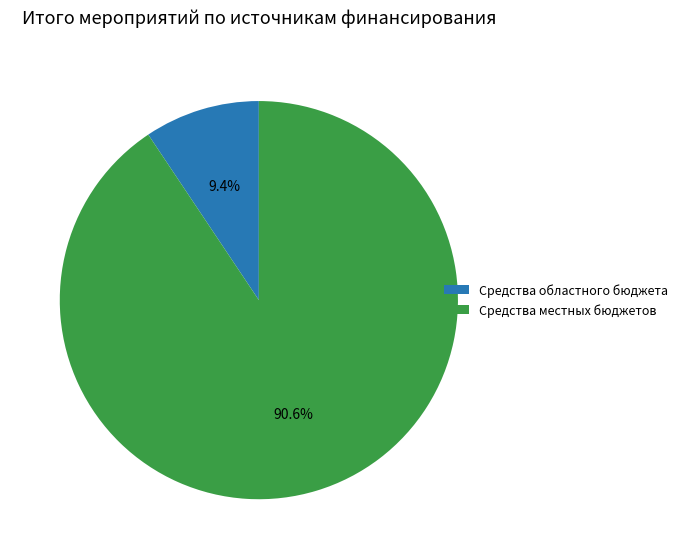

Does any single category account for the majority?

Yes